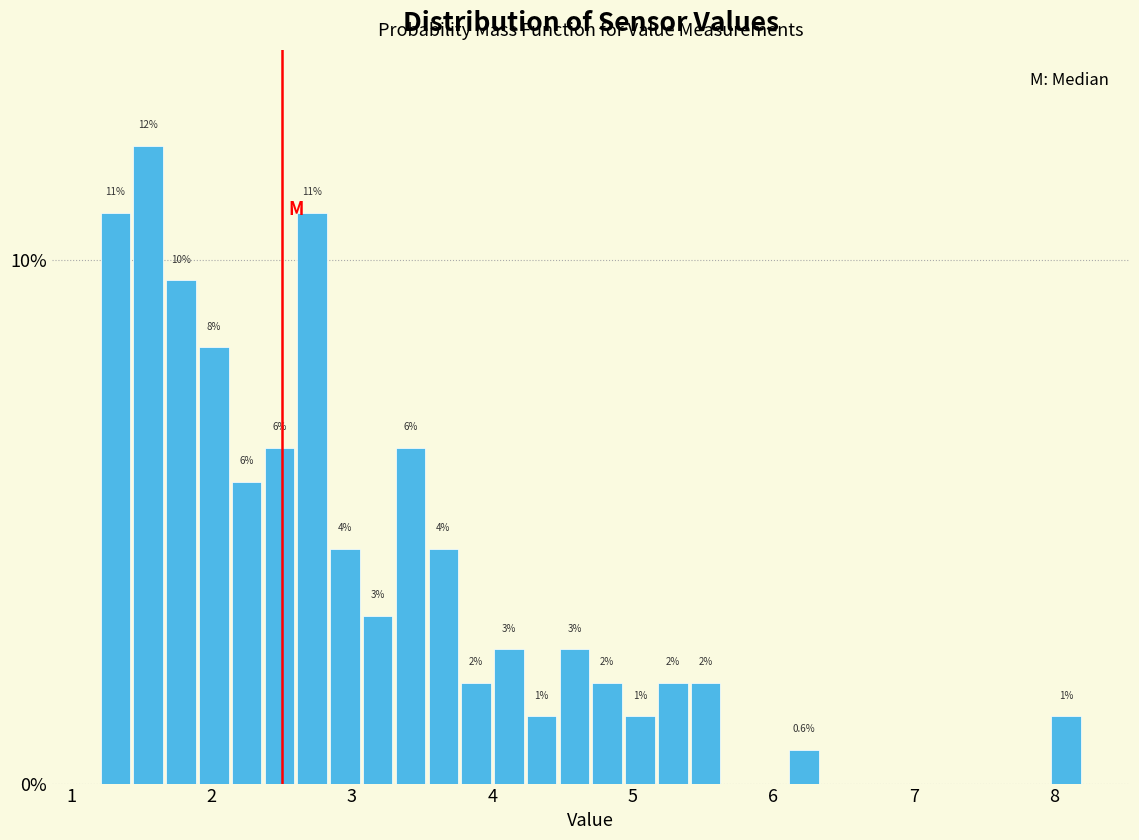

Read against the x-axis, roughly where is the centre of the tallest bar?

1.6